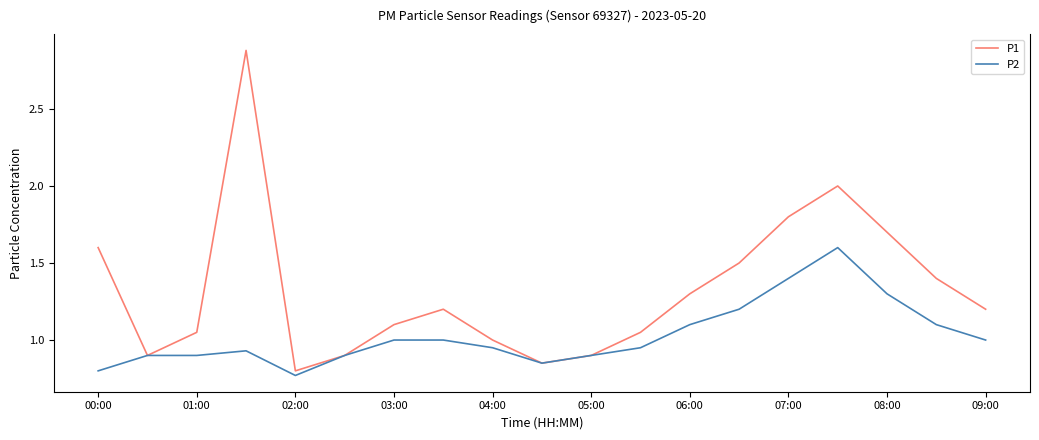

Which series has the largest total across all categories?

P1